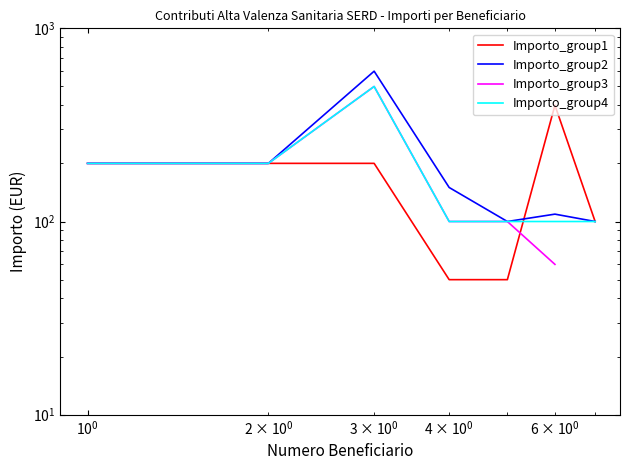

Which series has the largest total across all categories?

Importo_group2